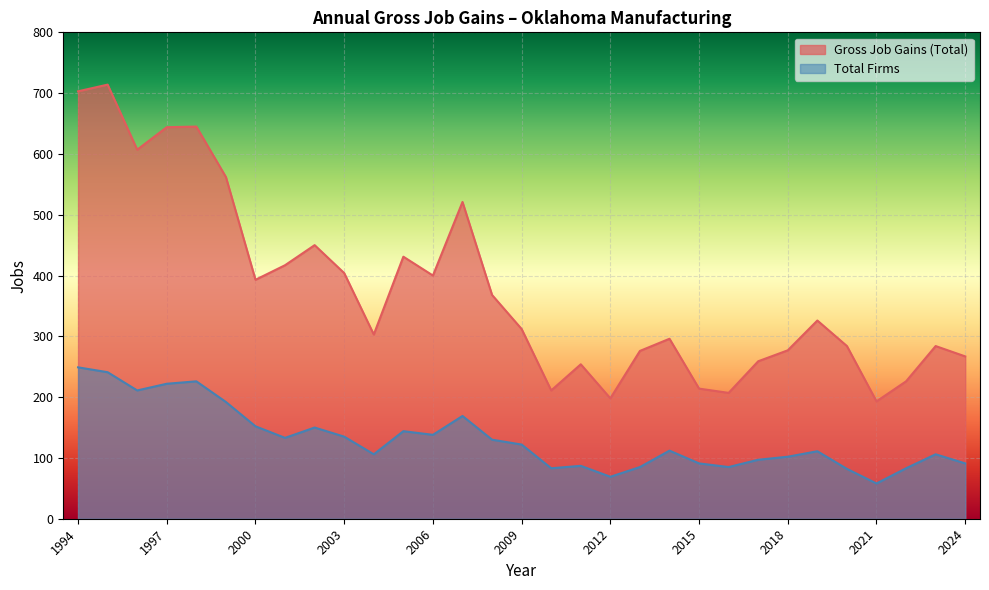

How many series are shown in this chart?

2